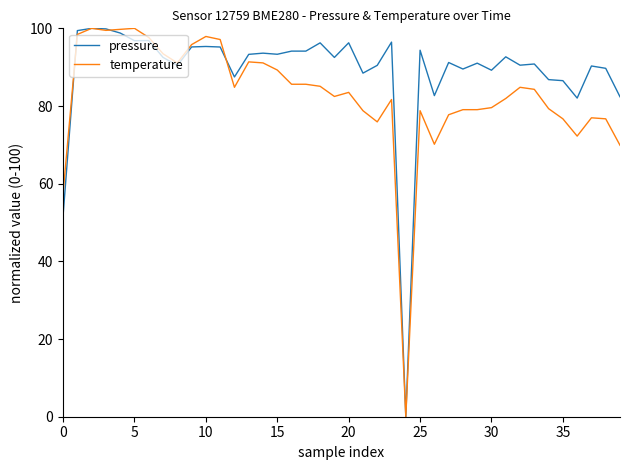

What is the sum of all pressure values?

3558.4